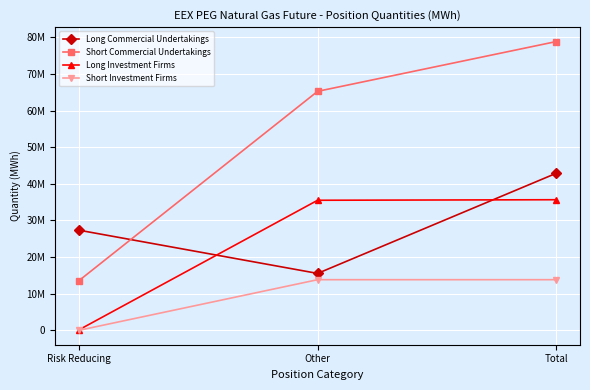

What is the difference between the Long Investment Firms values at Other and Total?

144264.0